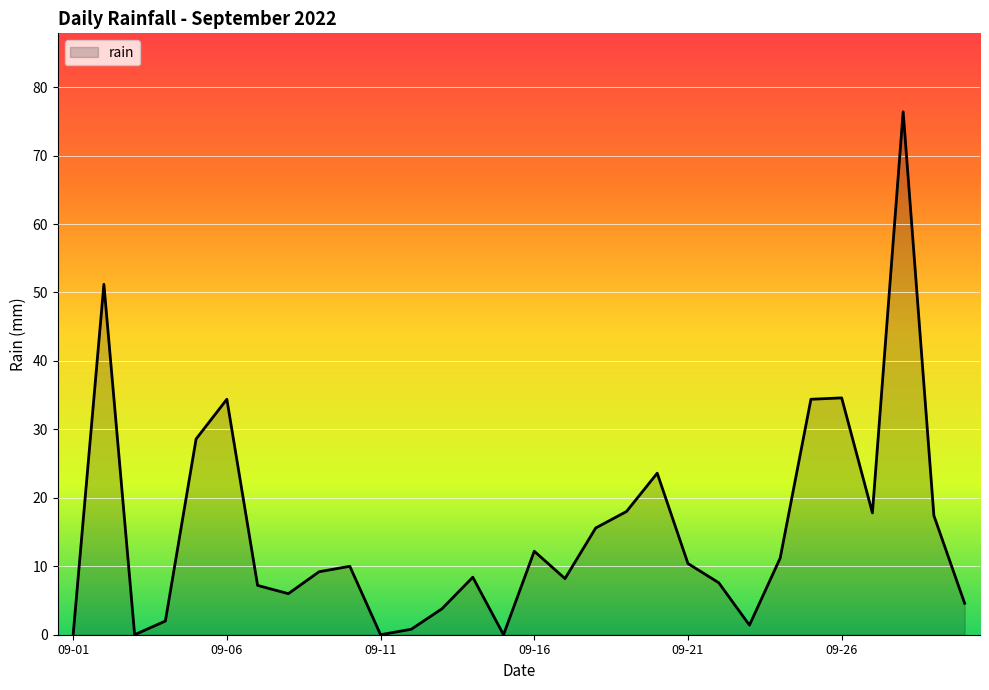

What is the maximum value shown in the chart?

76.4